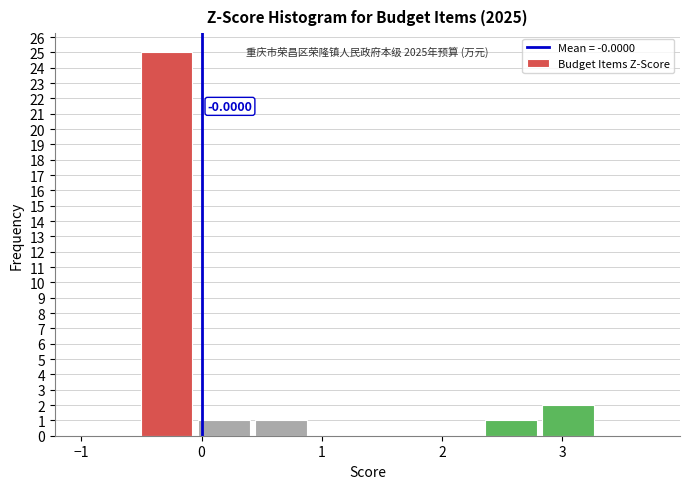

Which range on the x-axis has the tallest bar?

-0.5 to -0.1